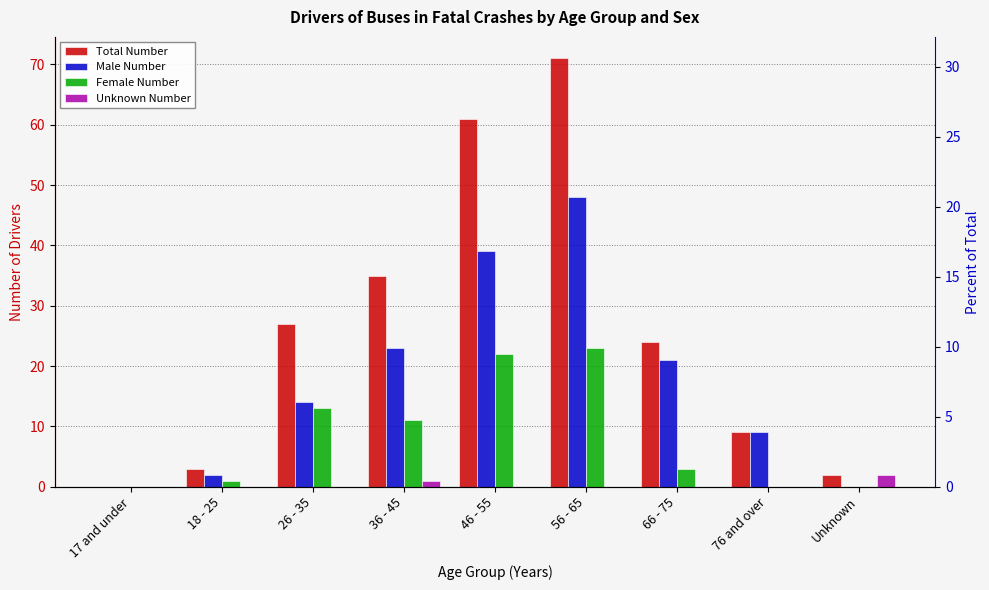

Is the value of Unknown Number at 46 - 55 greater than the value of Female Number at 56 - 65?

No